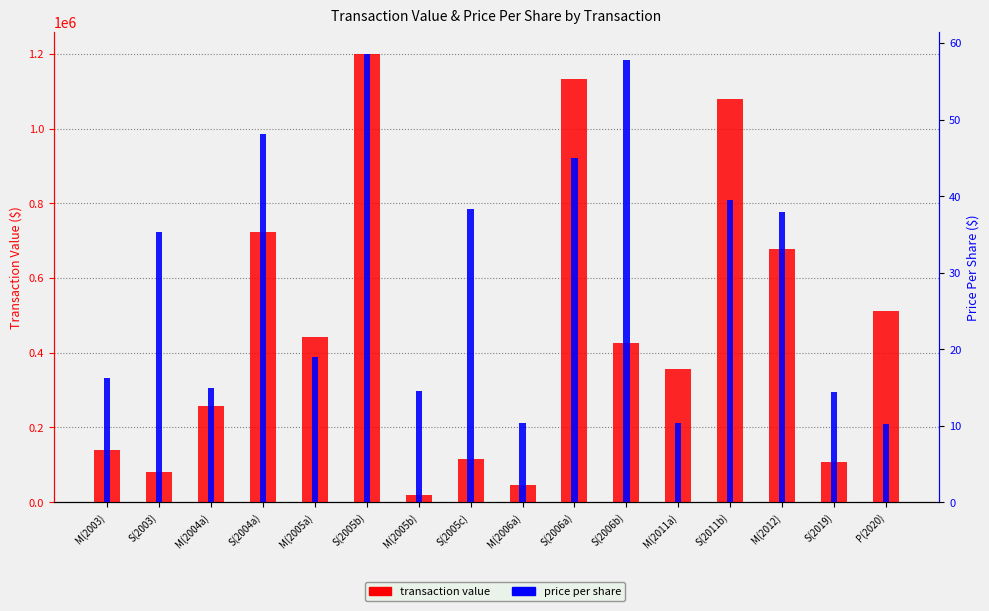

What is the difference between the transaction value values at S(2019) and S(2004a)?

614223.0